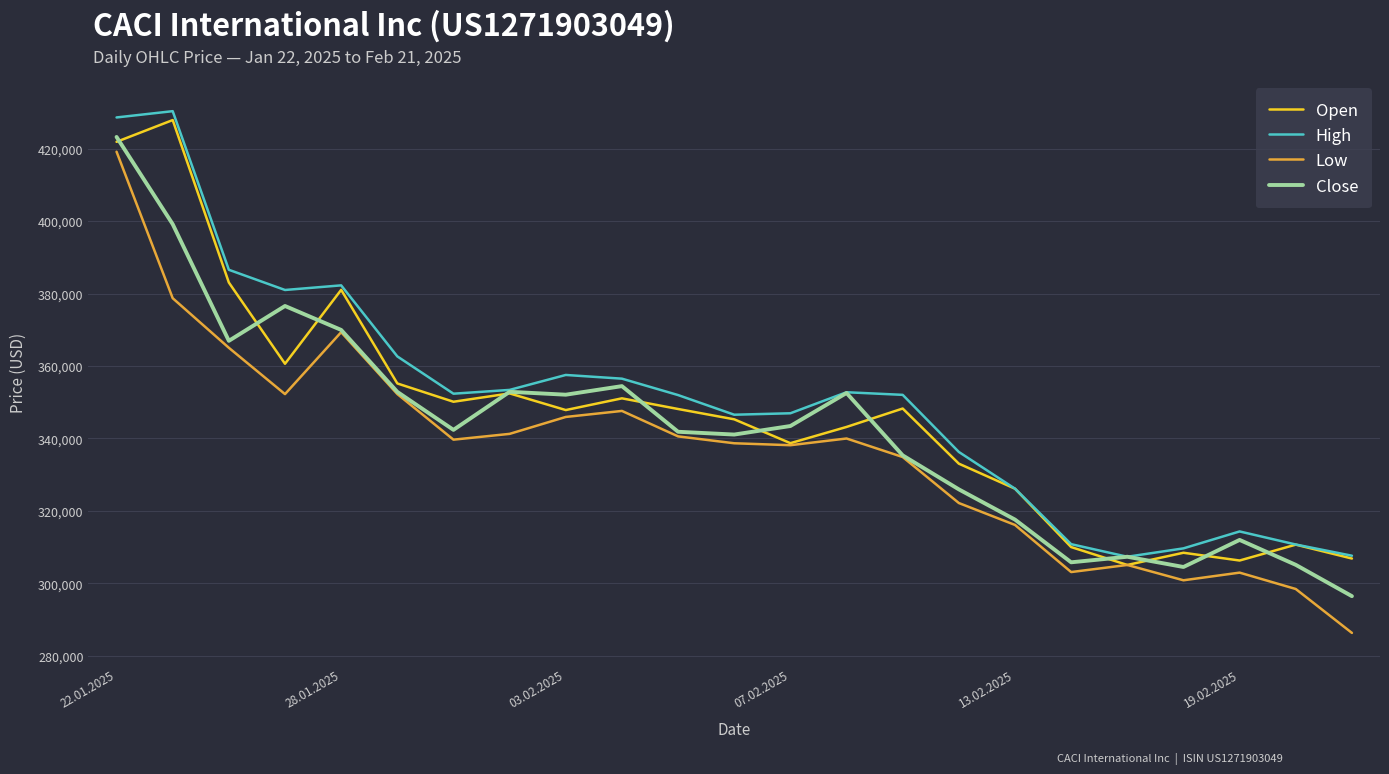

What is the lowest value of the Close series?

296442